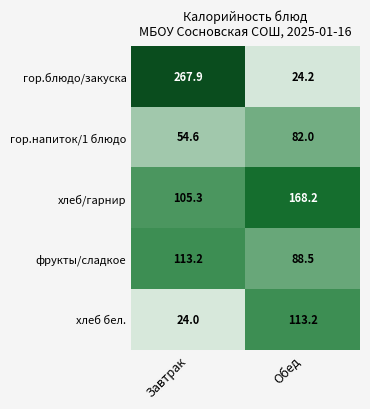

How many data points does each series have?

2